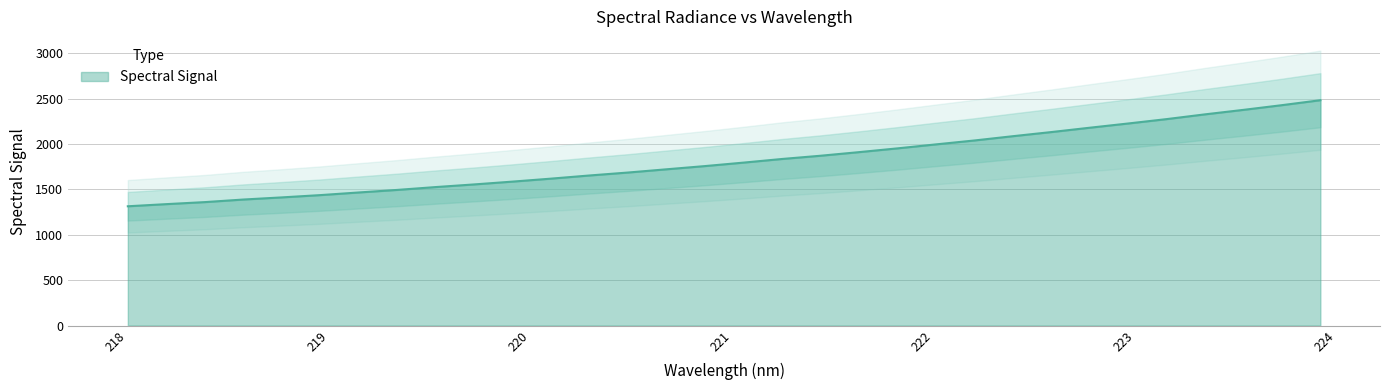

Which category has the highest value across all series?

223.9802